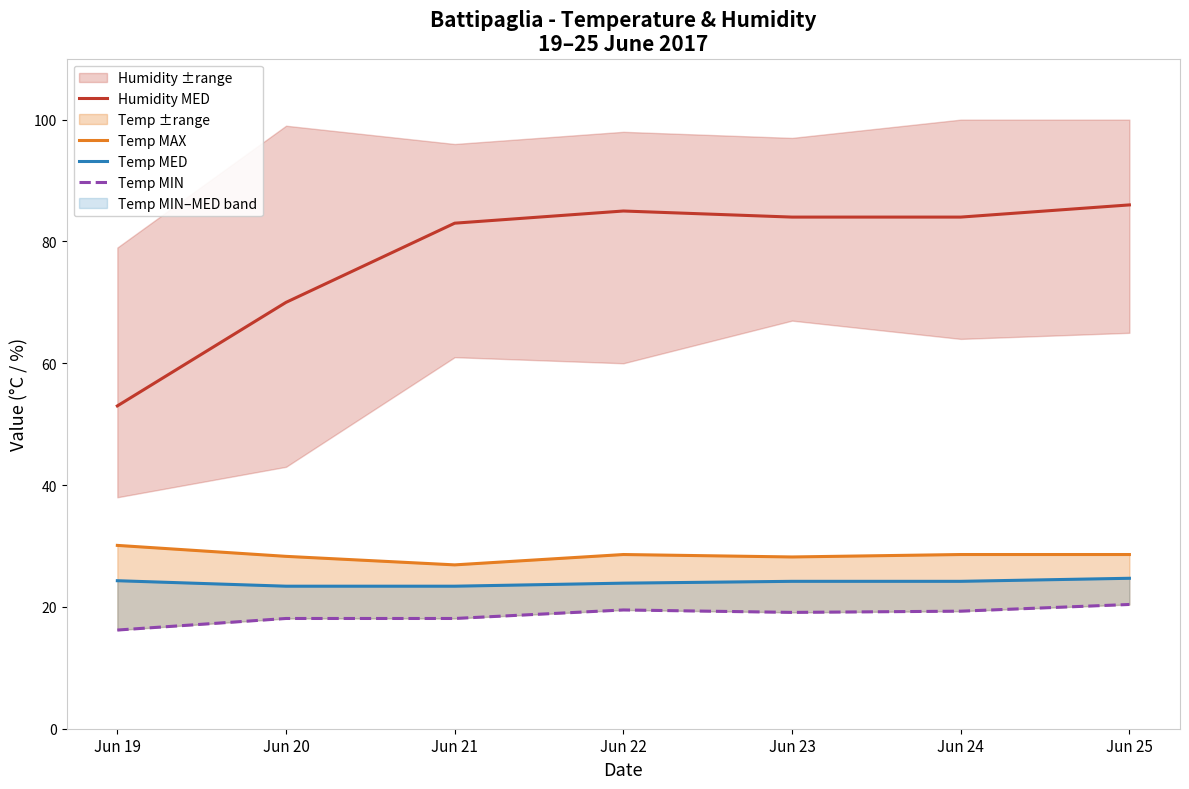

The Temp MAX series shows 28.2 at Jun 23. True or false?

True